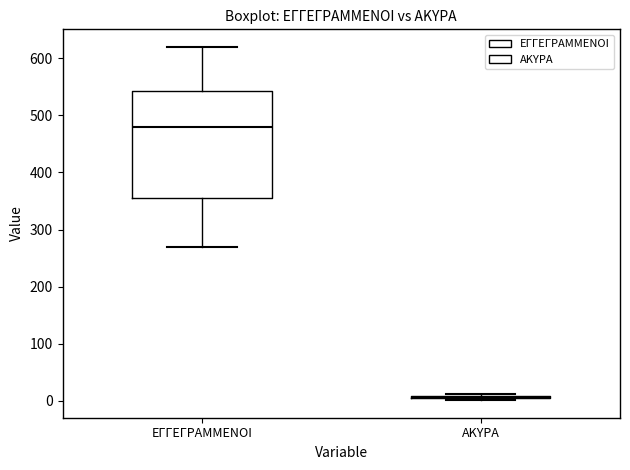

Reading left to right, read every box against the y-axis: the position of its median line, the range the box covers, and the ends of its whiskers. The values are not printed on the chart, so give them approximately, as read against the axis.

ΕΓΓΕΓΡΑΜΜΕΝΟΙ: median 480, box 350 to 540, whiskers 270 to 620
ΑΚΥΡΑ: box collapsed to a line at 10, whiskers 0 to 10